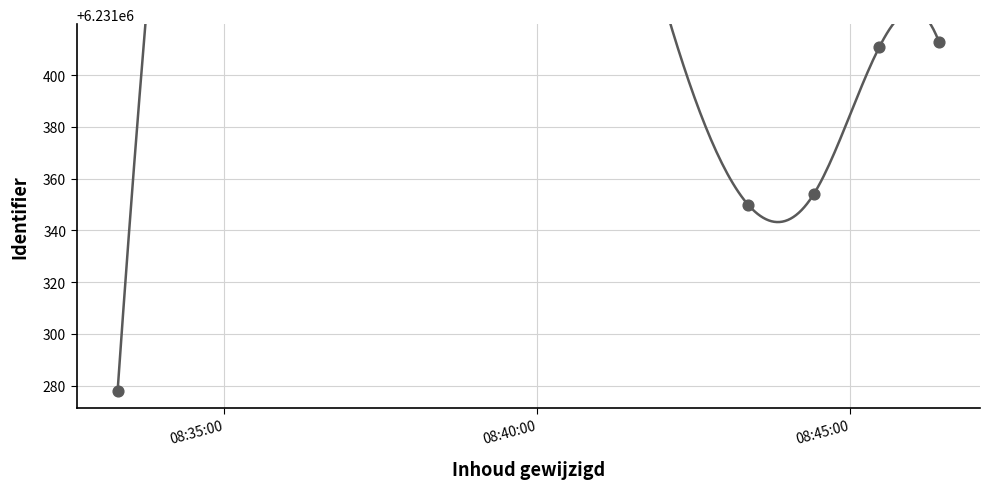

What is the change in value from 2020-08-24 08:44:25 to 2020-08-24 08:45:28?

+57